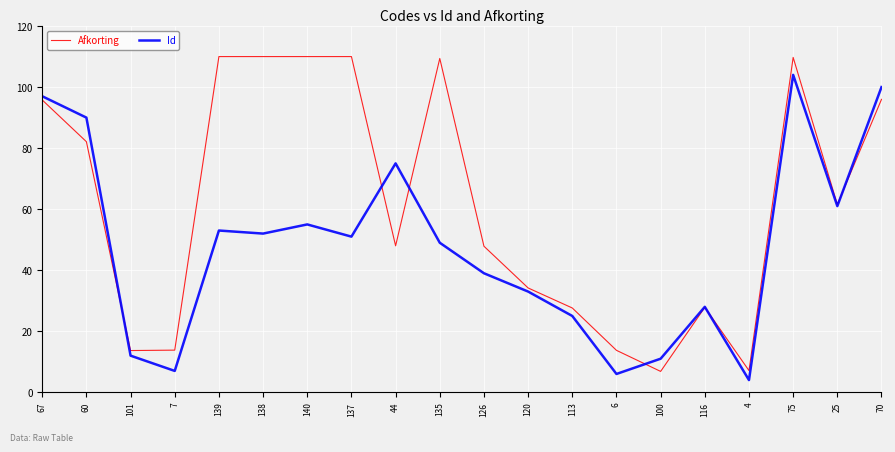

Count the number of data series in this chart.

2